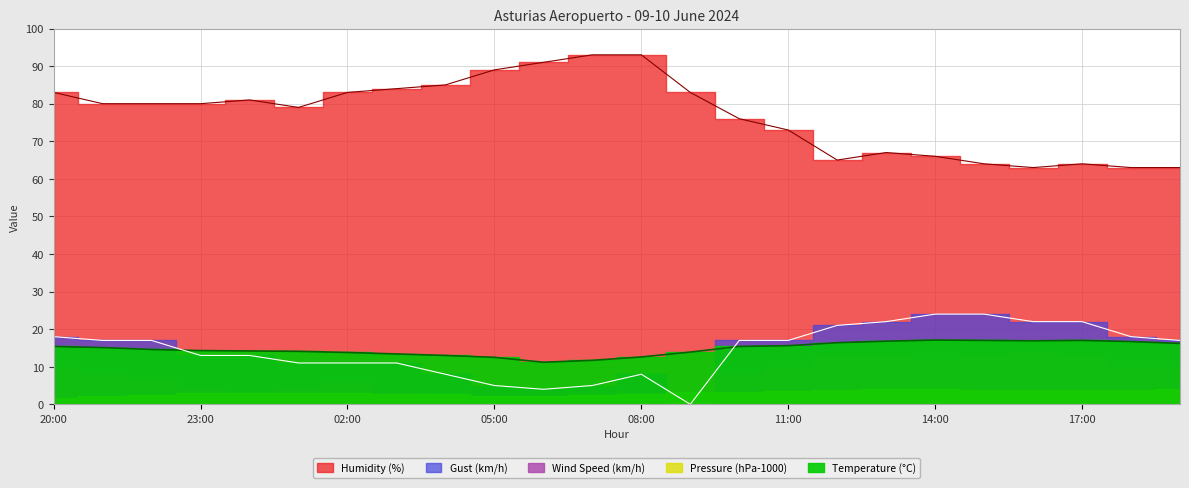

What is the total value across all series at 17:00?

103.0